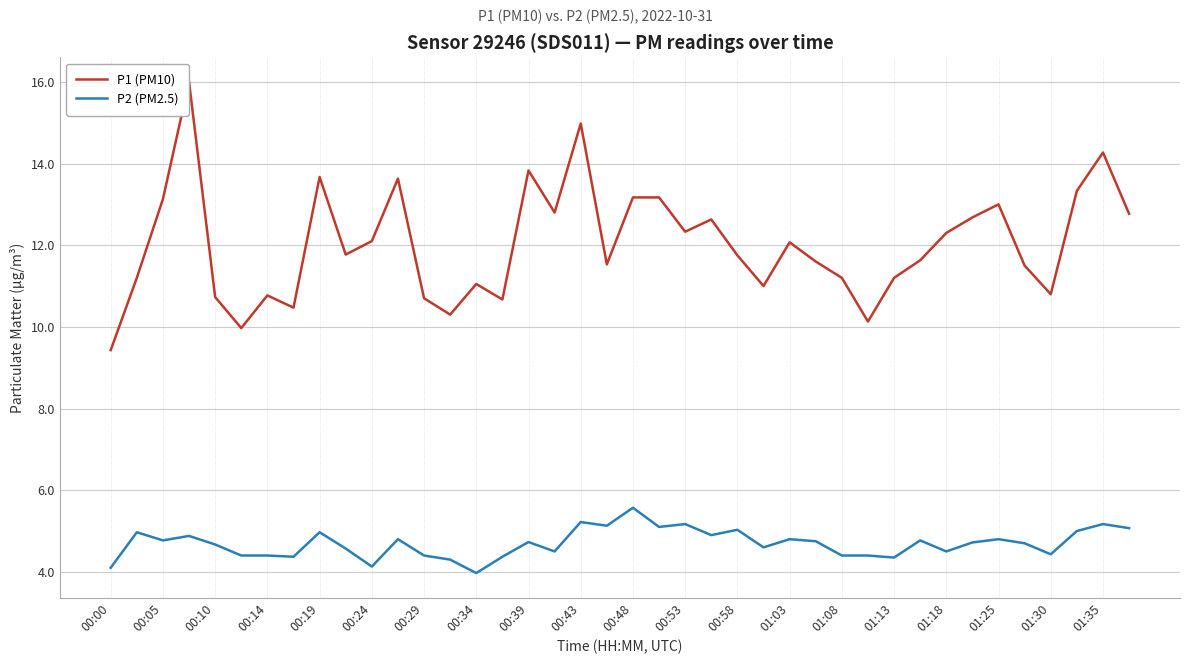

Rank the series by their average value, from highest to lowest.

P1 (PM10), P2 (PM2.5)